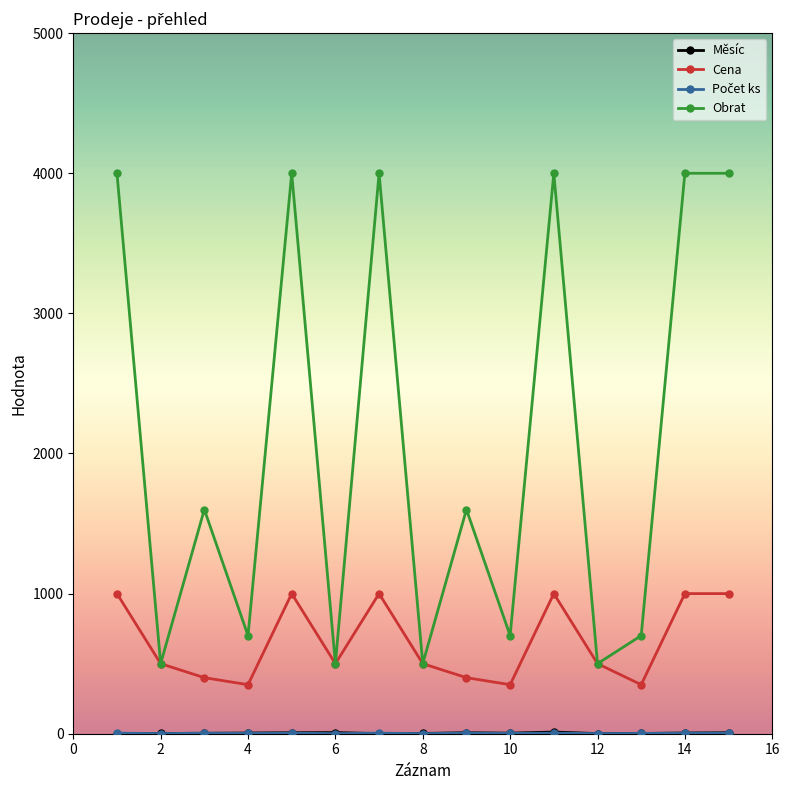

Which series has the largest total across all categories?

Obrat